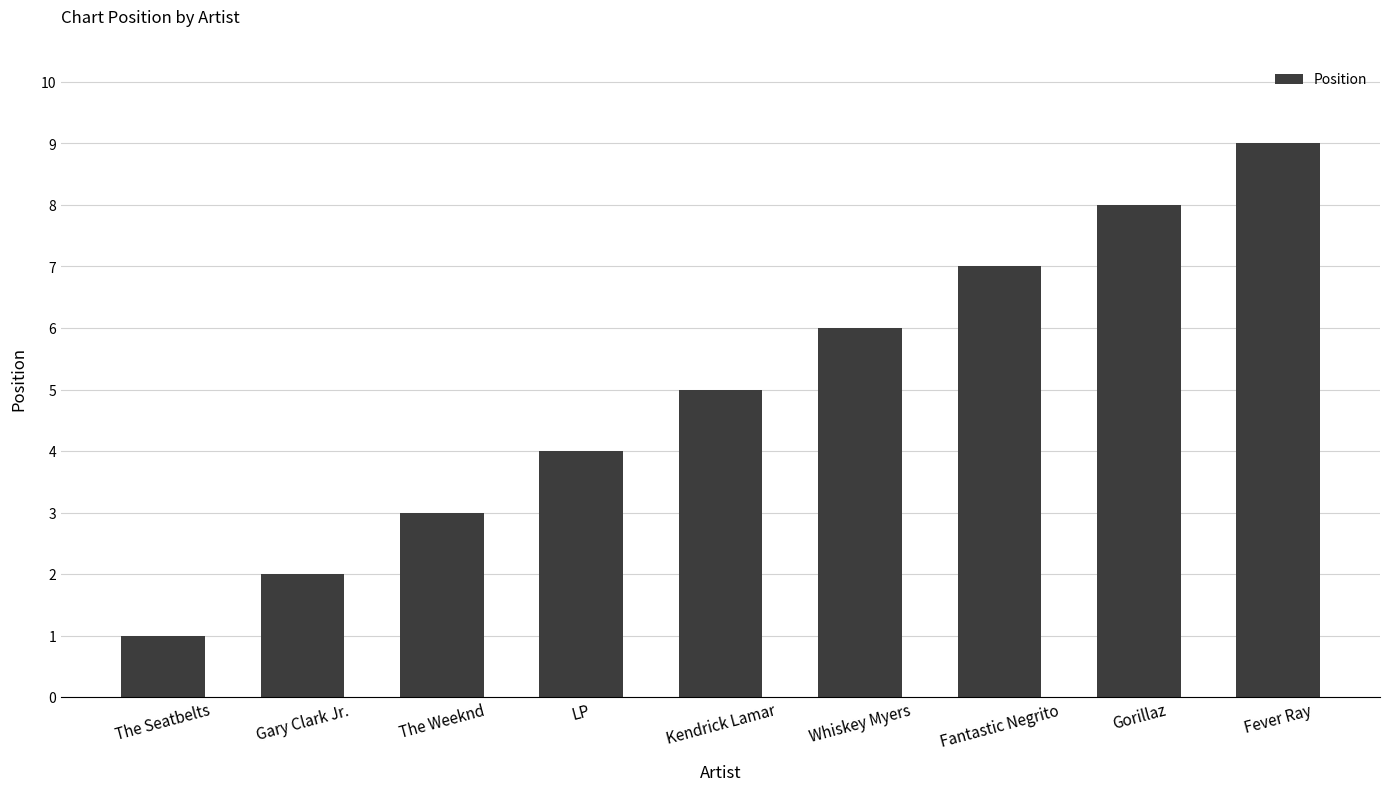

What is the minimum value shown in the chart?

1